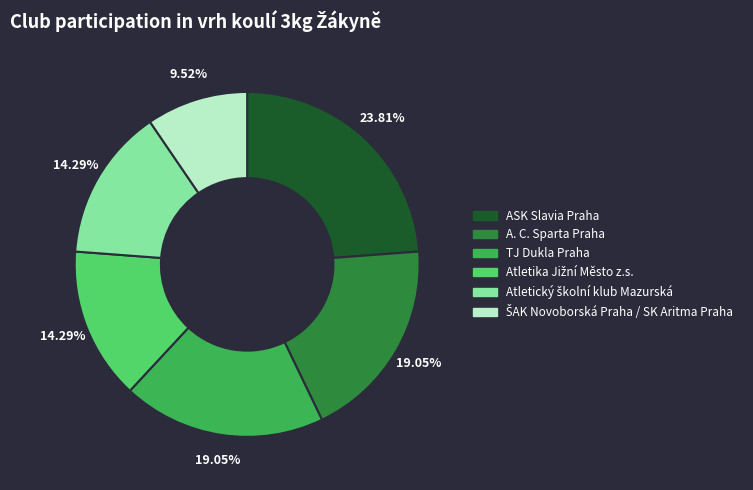

To the nearest percent, what is the average slice percentage?

17%